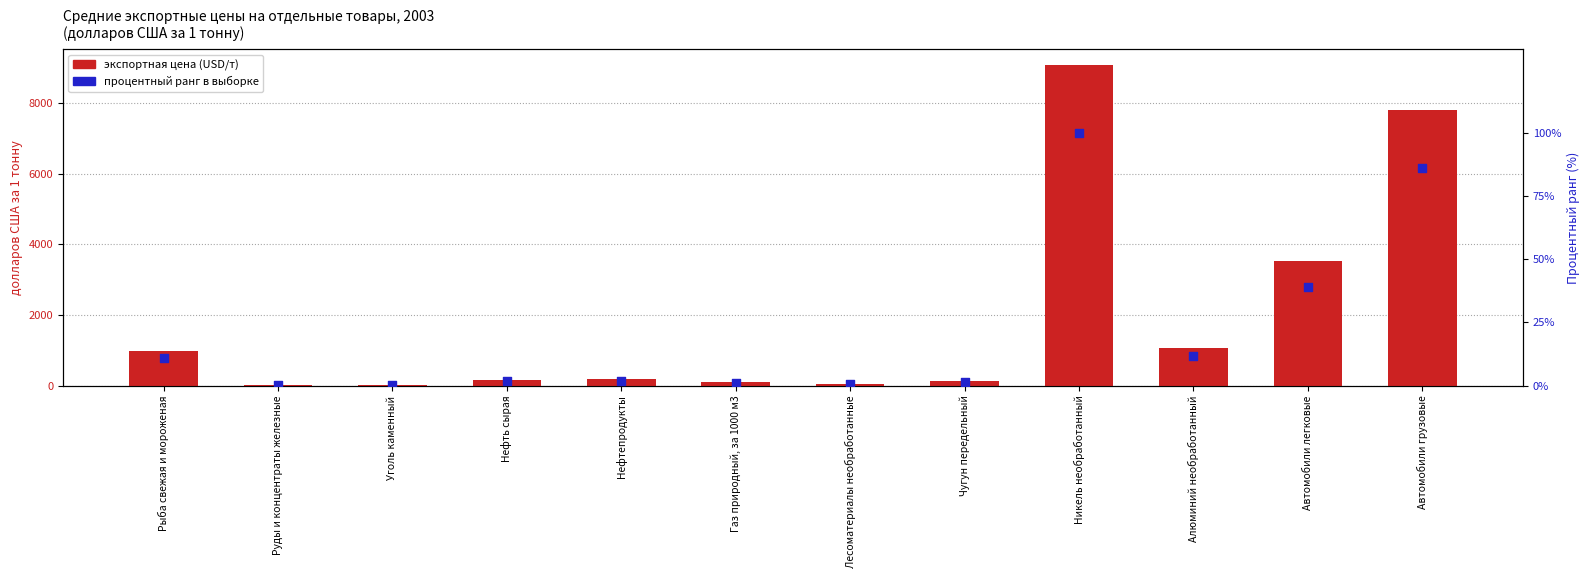

Which series contains the lowest Y value?

процентный ранг